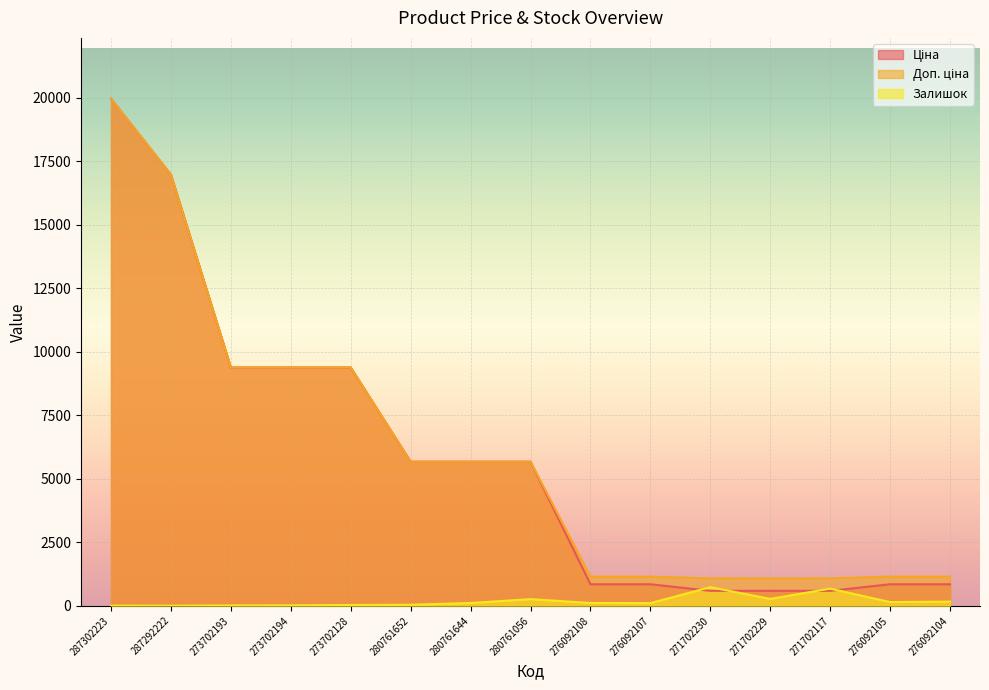

Which series has the largest total across all categories?

Доп. ціна